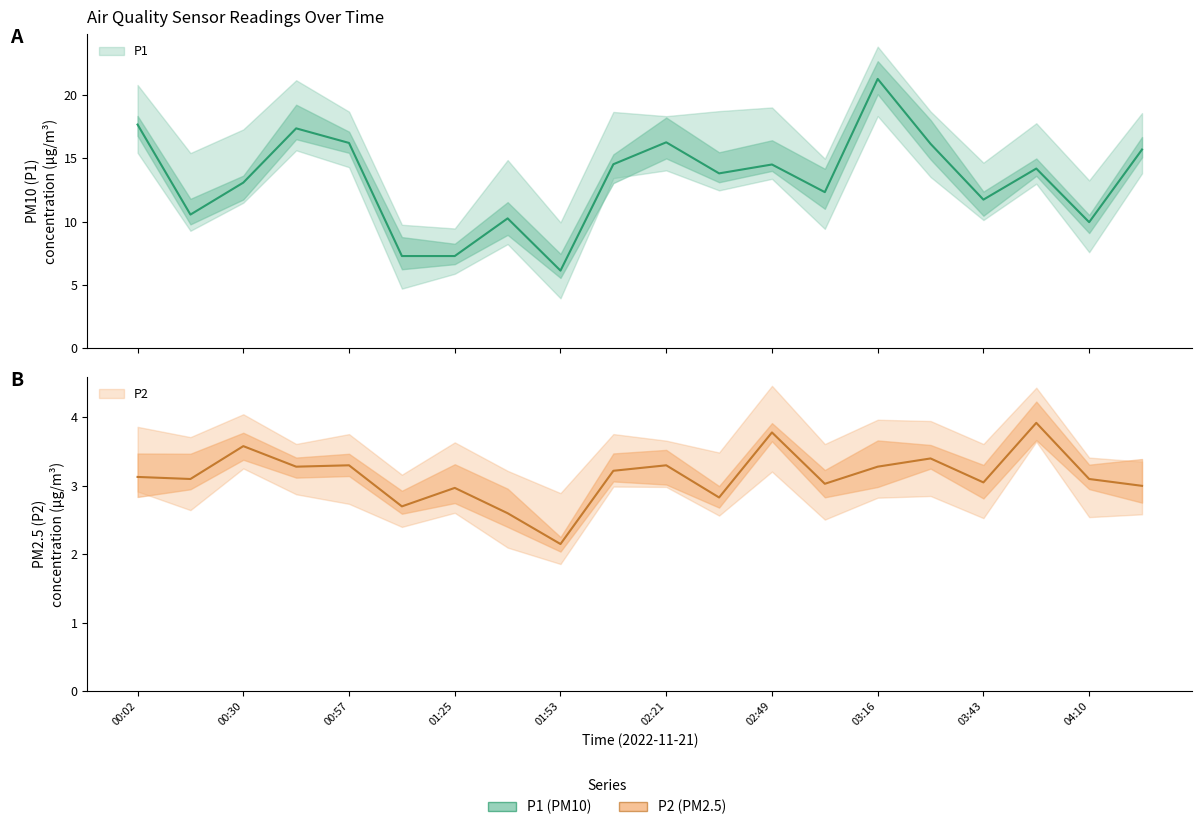

What is the difference between the maximum and second lowest values in the P1 series?

14.0